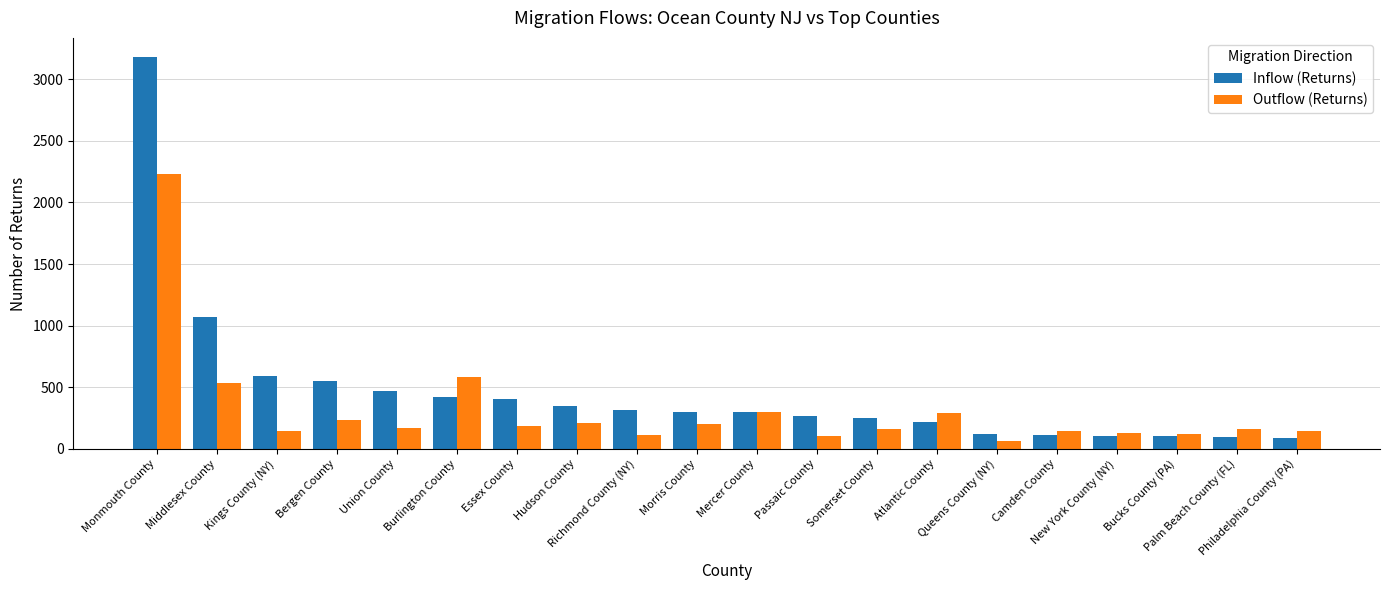

What are all the series names shown in the legend?

Inflow (Returns), Outflow (Returns)